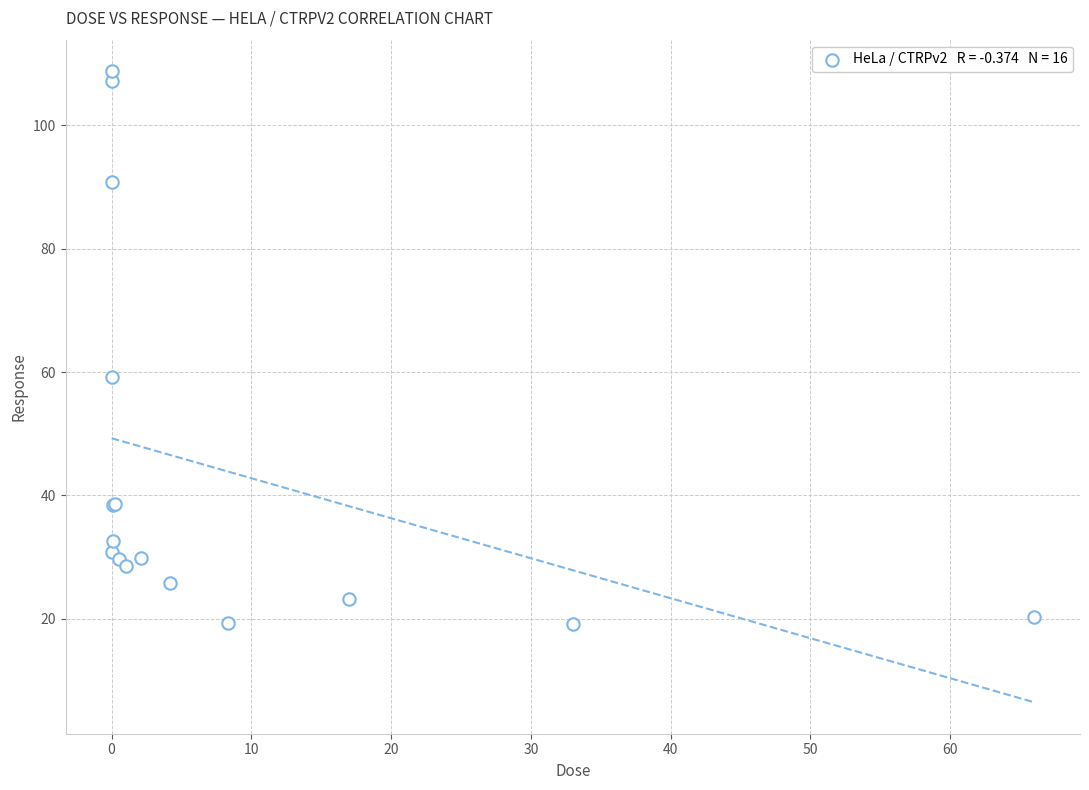

What Y value in the scatter plot is closest to 63?

59.2